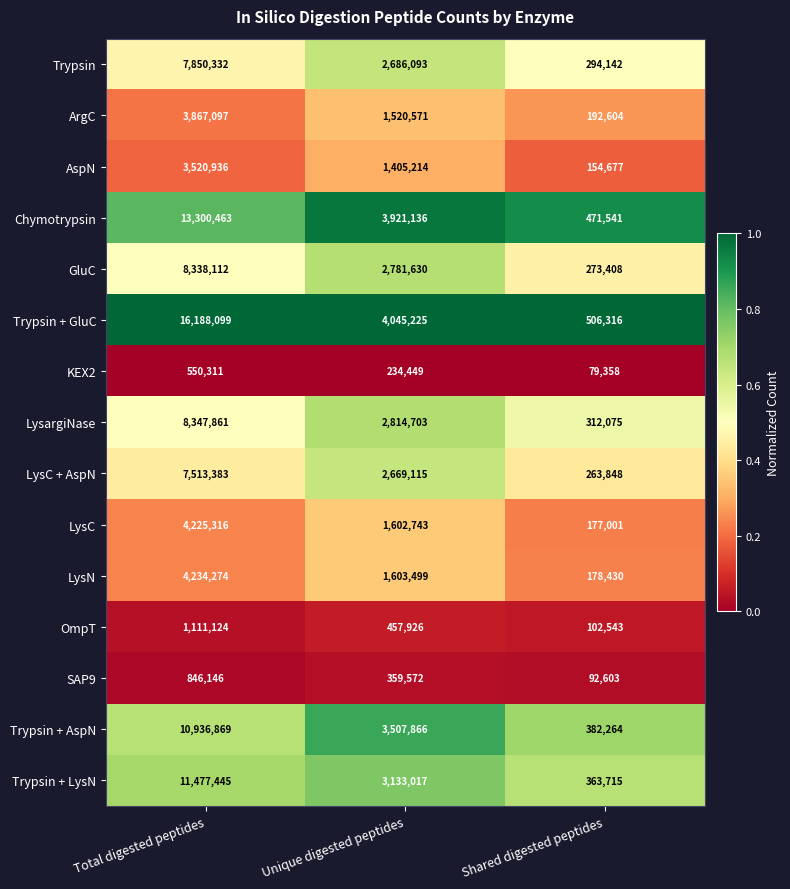

Between Total digested peptides and Unique digested peptides, which series saw the biggest shift?

Trypsin + GluC